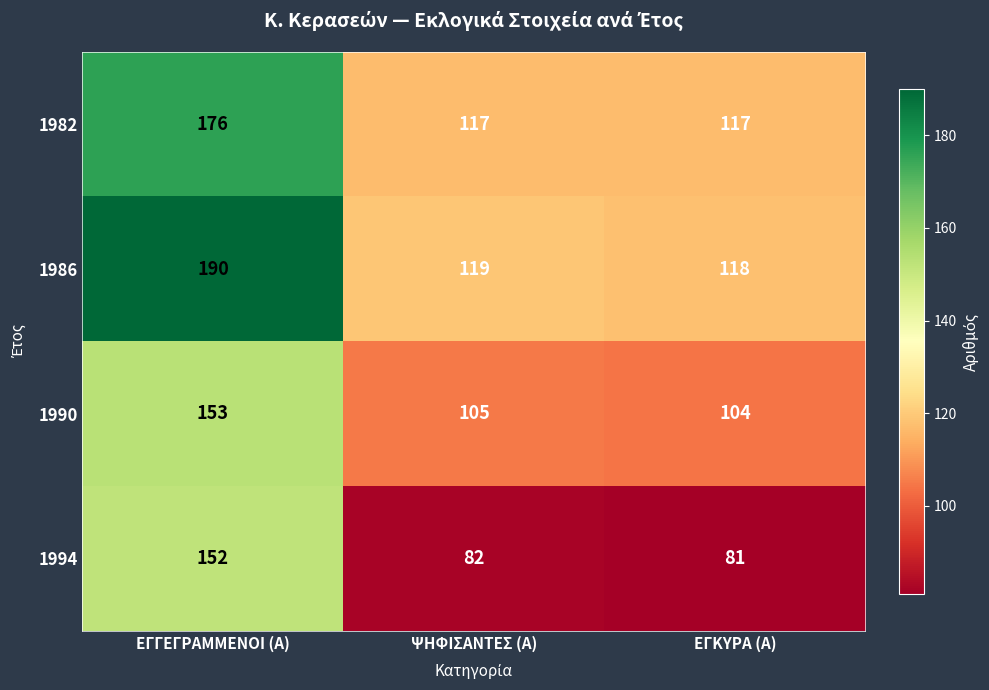

What is the difference between the maximum and minimum values in the 1990 series?

49